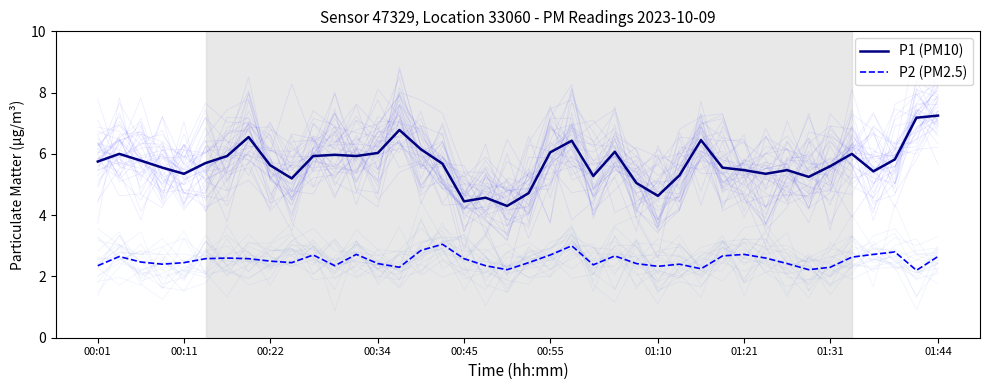

How many lines are shown in the chart?

2